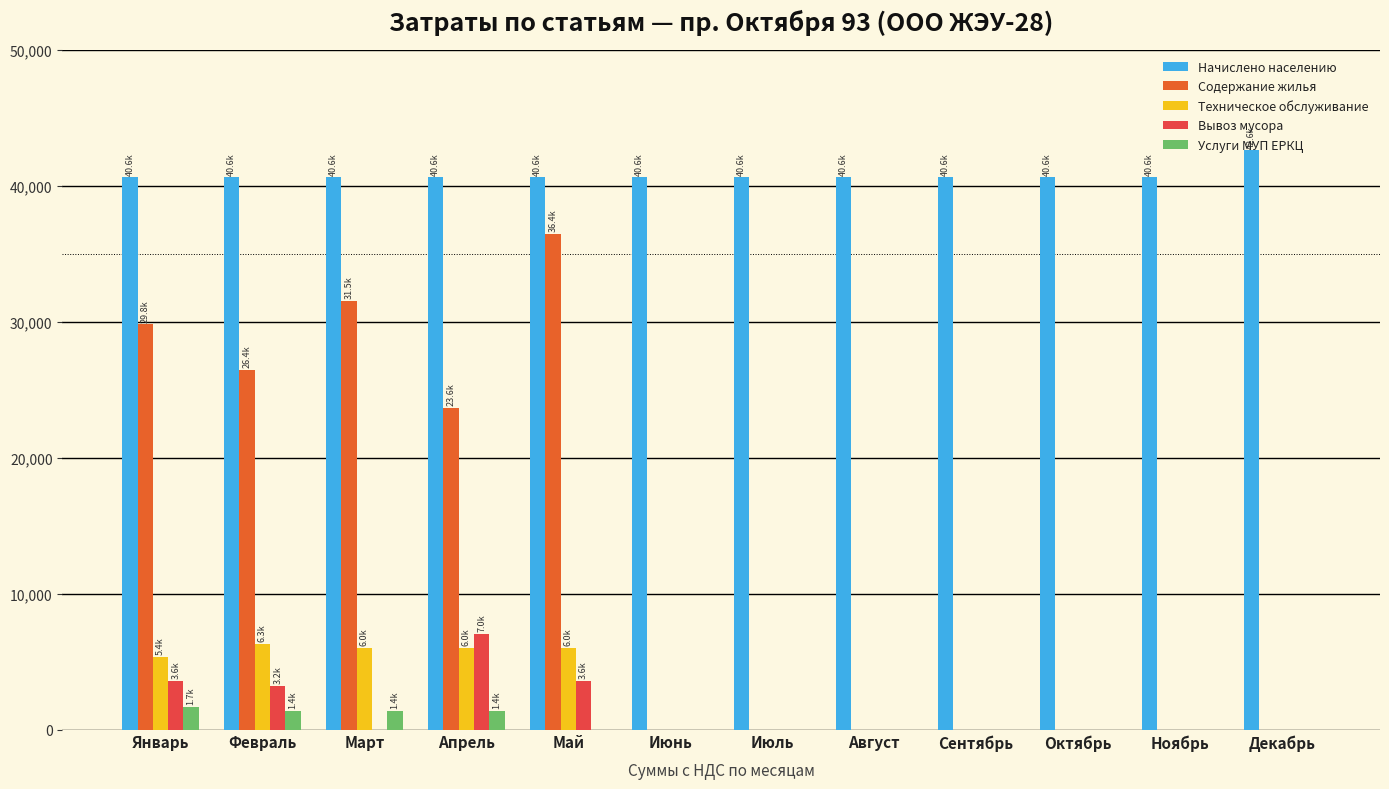

The Вывоз мусора series shows 0.0 at Сентябрь. True or false?

True